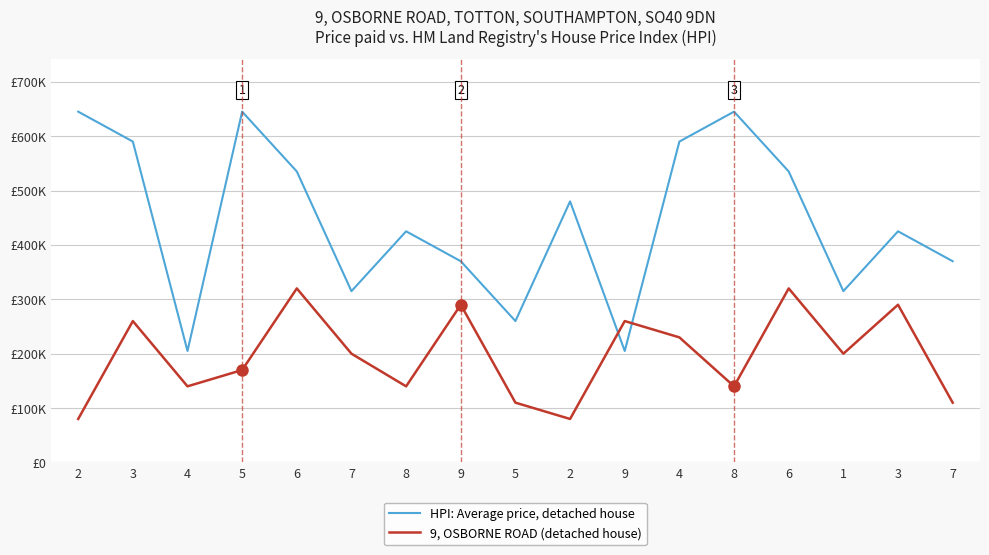

Reading right to left, transcribe all the data shown in this chart.

HPI: Average price, detached house: 7=370000	3=425000	1=315000	6=535000	8=645000	4=590000	9=205000	2=480000	5=260000	9=370000	8=425000	7=315000	6=535000	5=645000	4=205000	3=590000	2=645000
9, OSBORNE ROAD (detached house): 7=110000	3=290000	1=200000	6=320000	8=140000	4=230000	9=260000	2=80000	5=110000	9=290000	8=140000	7=200000	6=320000	5=170000	4=140000	3=260000	2=80000